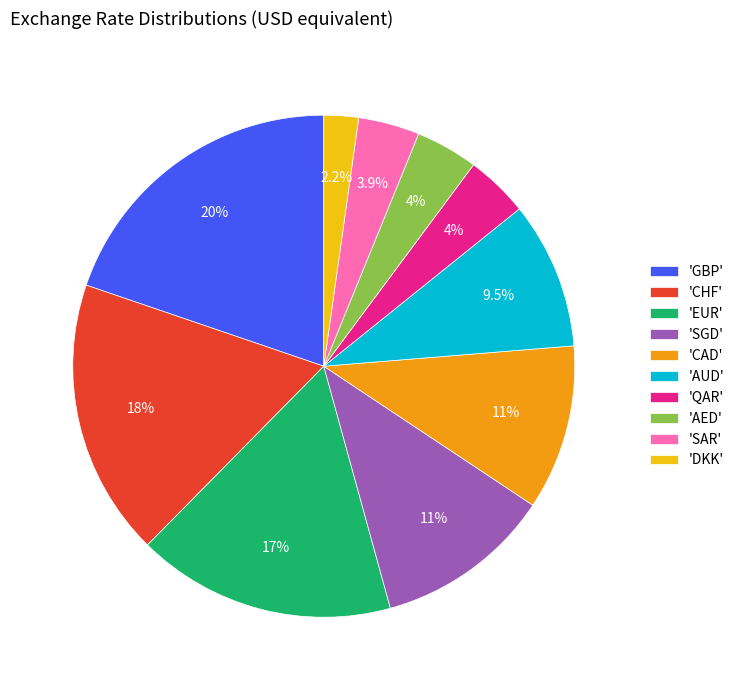

To the nearest percent, what is the average slice percentage?

10%